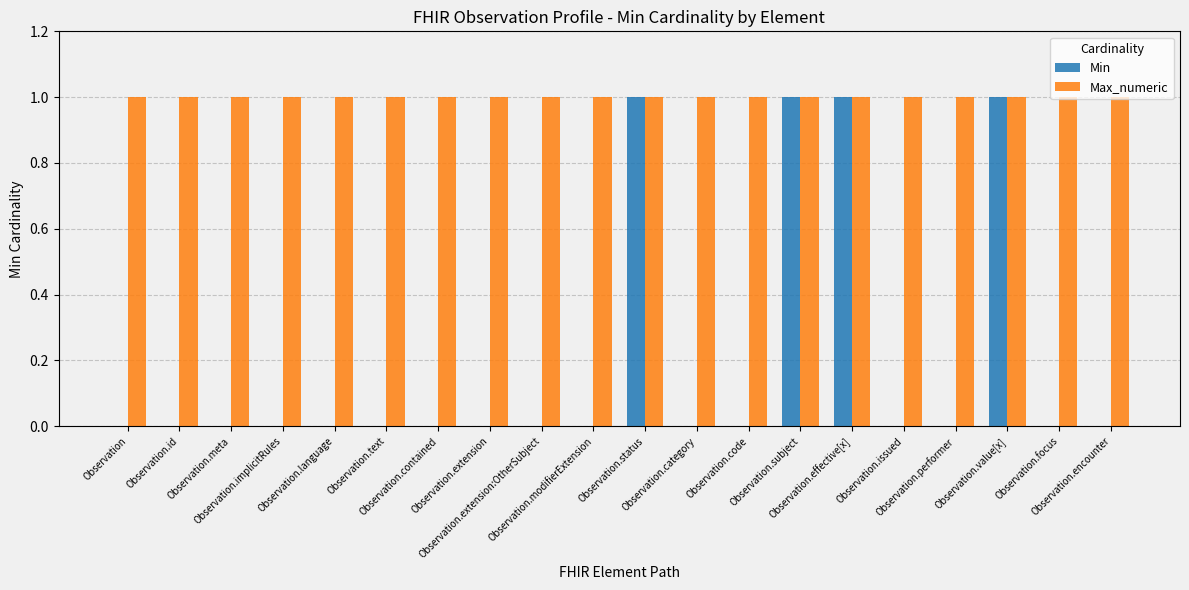

What is the sum of all Min values?

4